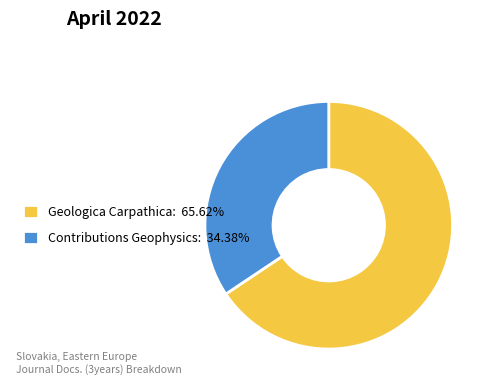

What is the ratio of the value at Geologica Carpathica: 65.62% to the value at Contributions Geophysics: 34.38%?

1.9